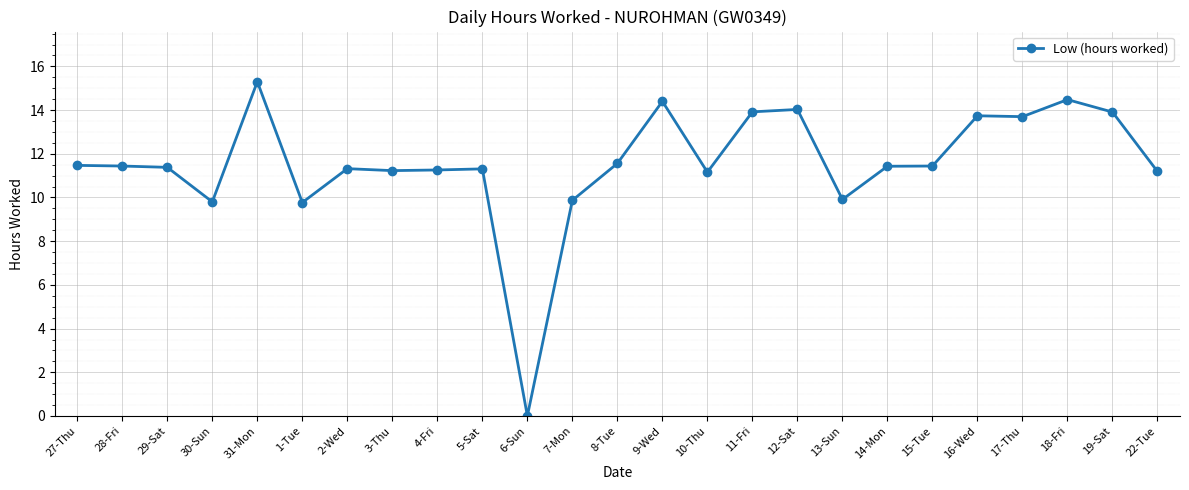

Which category has the lowest value across all series?

6-Sun